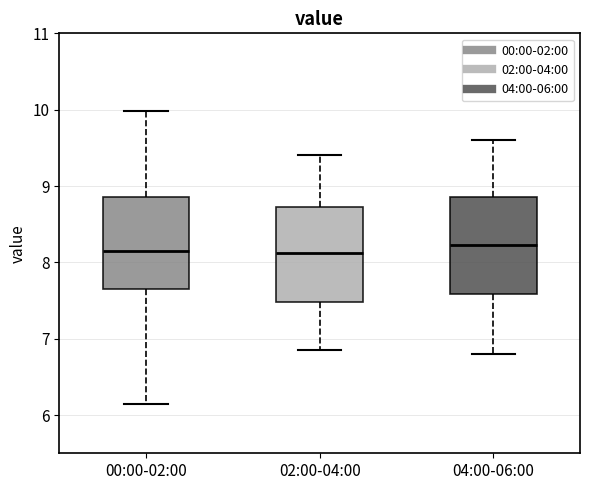

Reading left to right, transcribe this box plot: for each box, give where its median line is, the range the box spans, and where its two whiskers end, as read against the y-axis. The values are not printed on the chart, so give them approximately, as read against the axis.

00:00-02:00: median 8.2, box 7.7 to 8.9, whiskers 6.2 to 10.0
02:00-04:00: median 8.1, box 7.5 to 8.7, whiskers 6.9 to 9.4
04:00-06:00: median 8.2, box 7.6 to 8.9, whiskers 6.8 to 9.6